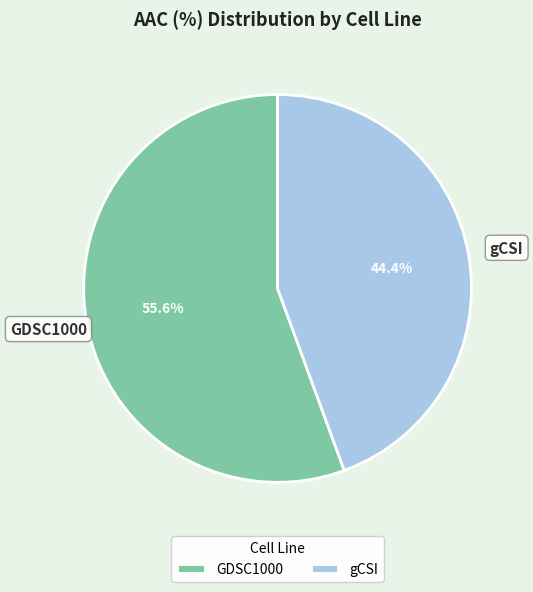

Rank the categories by value from lowest to highest.

gCSI, GDSC1000